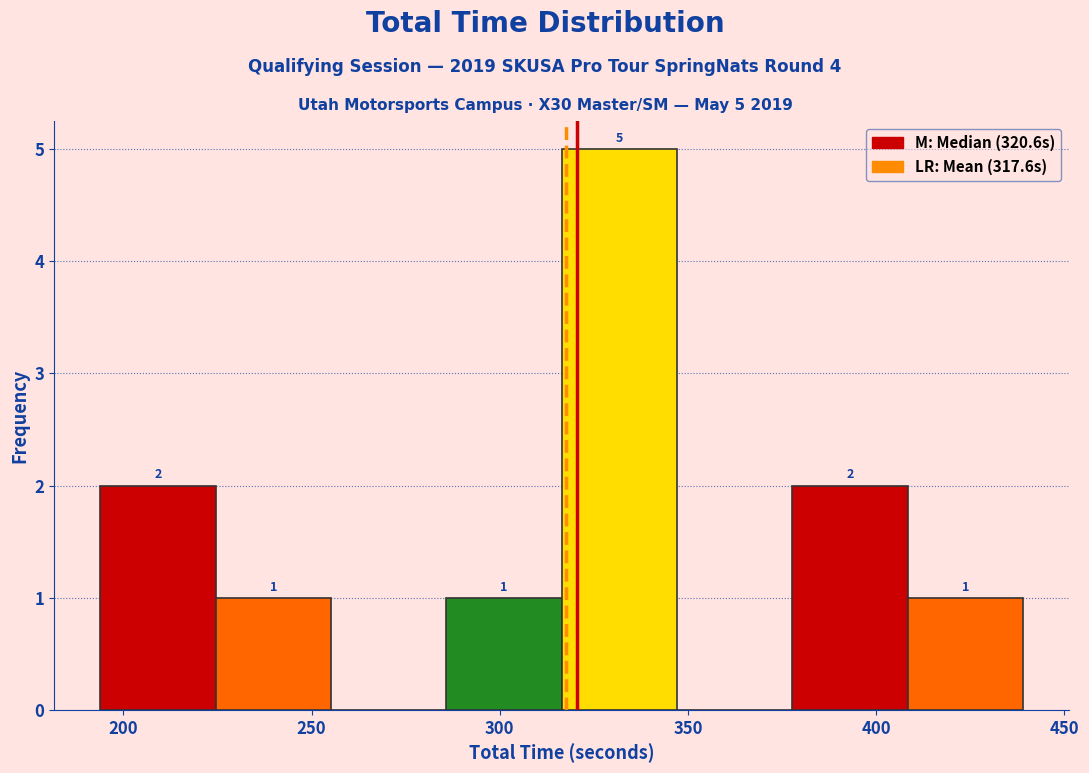

Which range on the x-axis has the tallest bar?

315 to 345